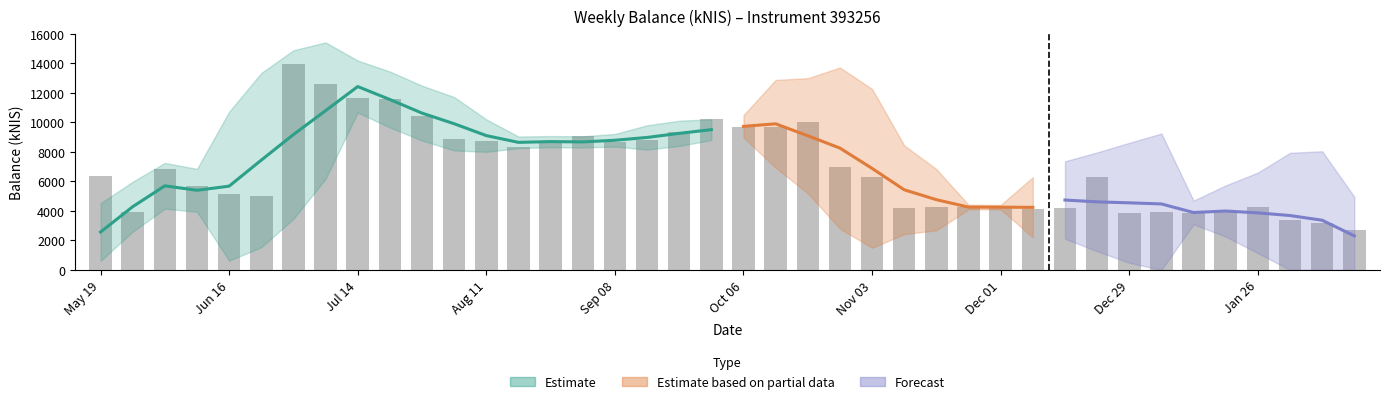

Approximately how many times larger is the value at Dec 29 compared to Jul 14?

0.3